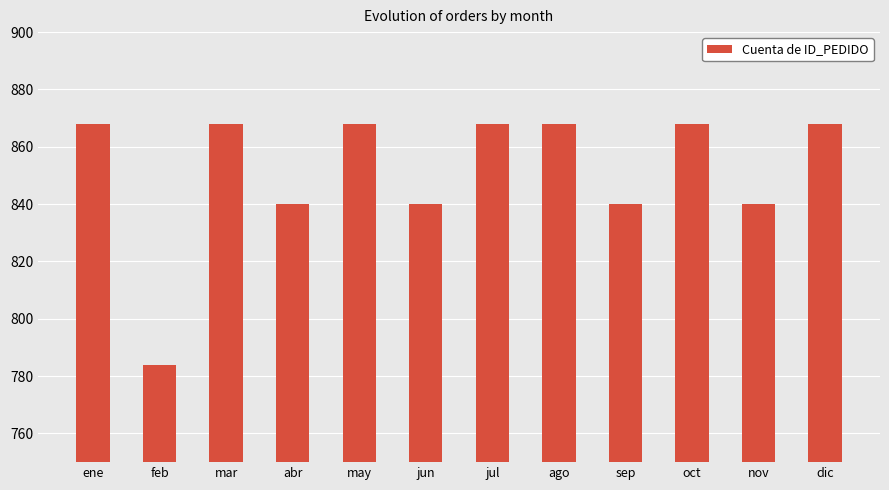

What is the approximate value at nov?

840